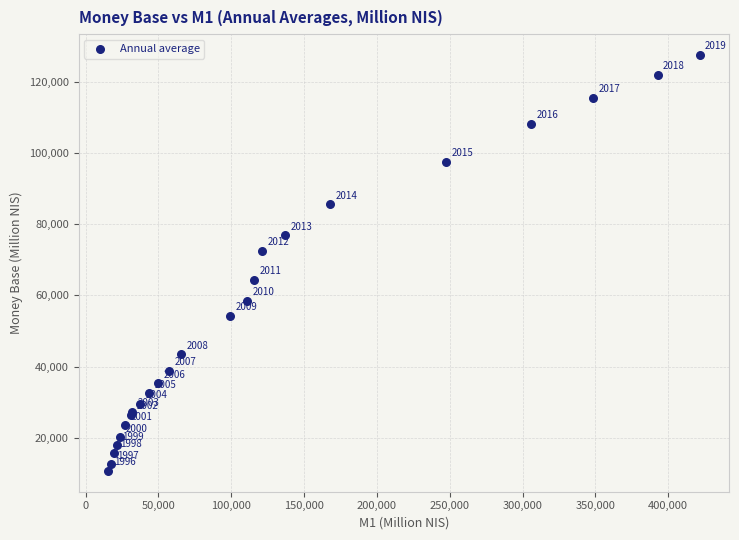

What Y value in the scatter plot is closest to 69127?

72530.3